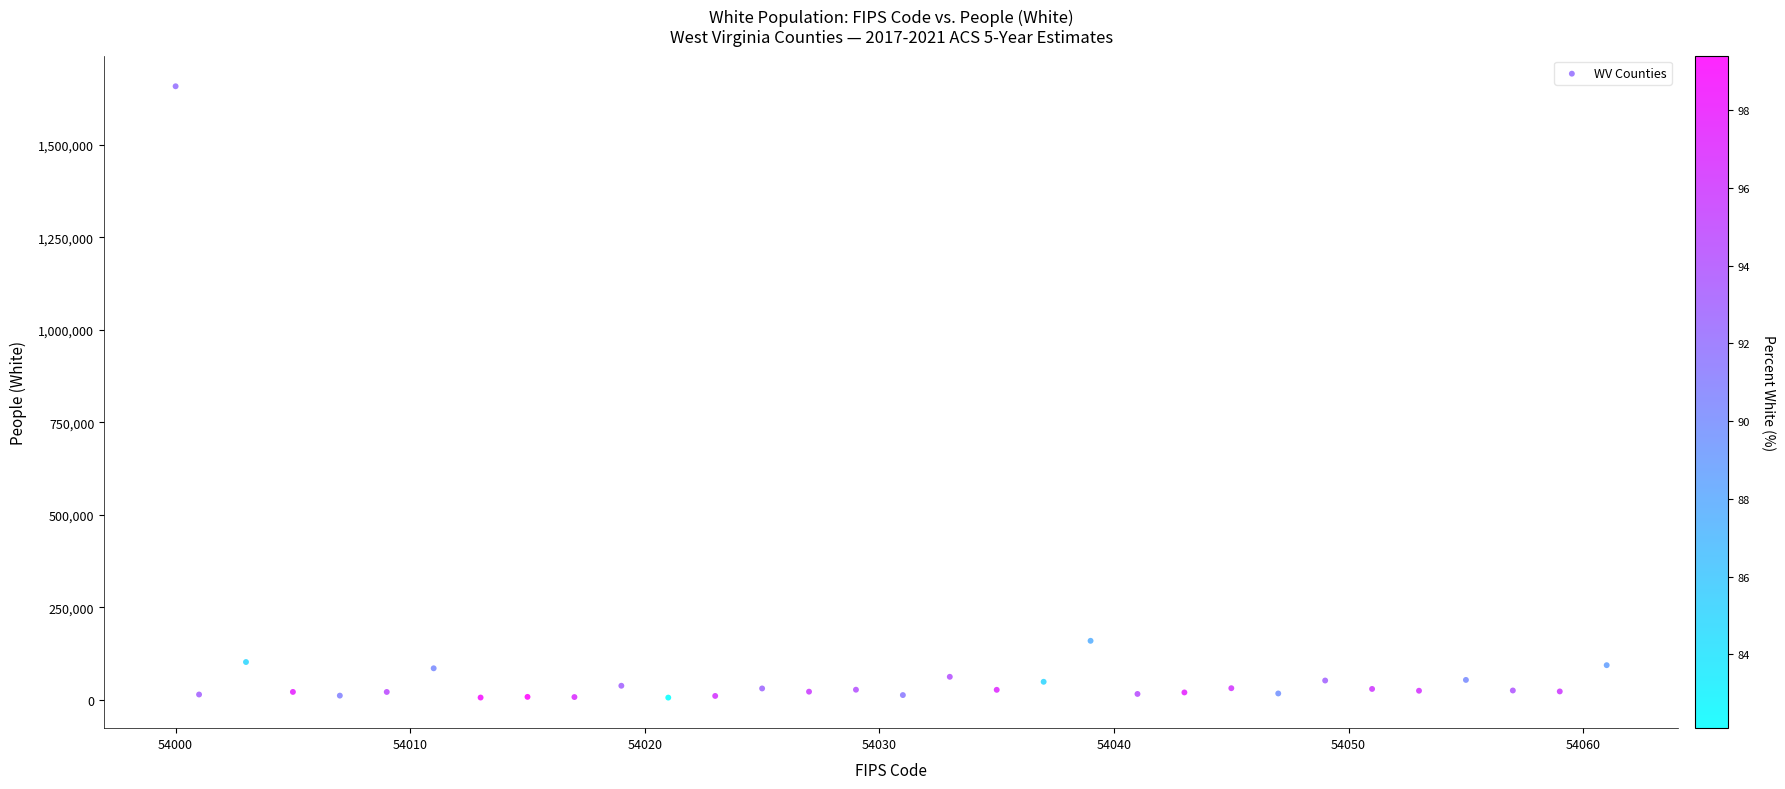

What is the range of X values (max minus min)?

61